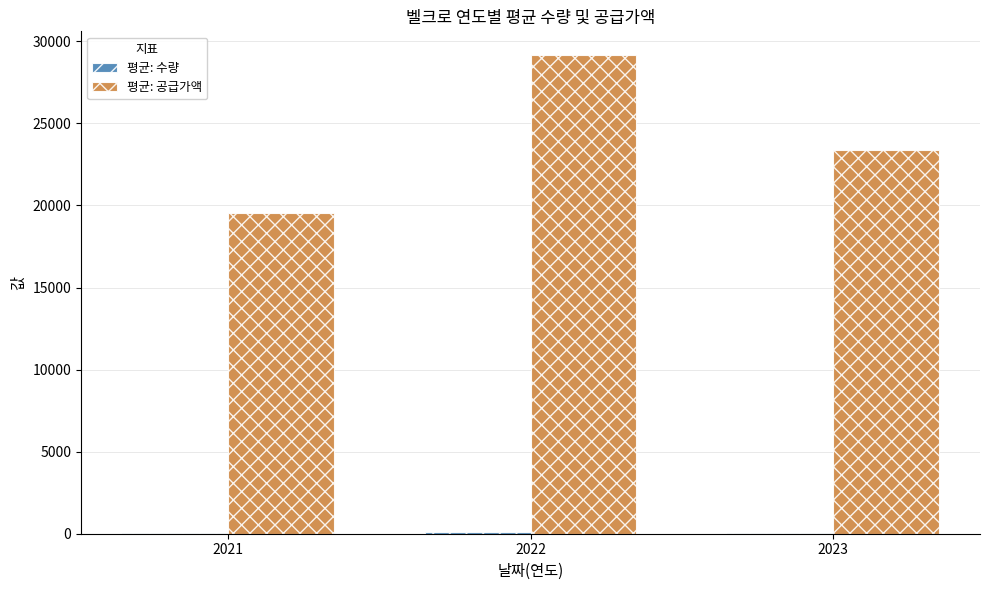

Between 2021 and 2023, which series saw the biggest shift?

평균: 공급가액